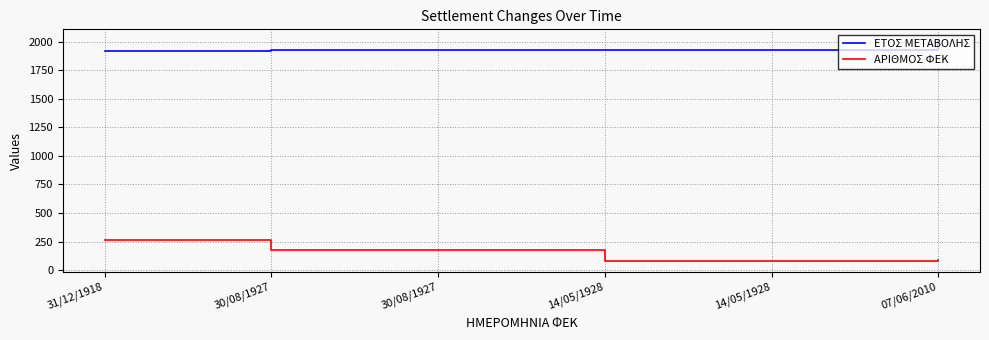

True or false: ΑΡΙΘΜΟΣ ΦΕΚ and ΕΤΟΣ ΜΕΤΑΒΟΛΗΣ intersect in this chart.

False